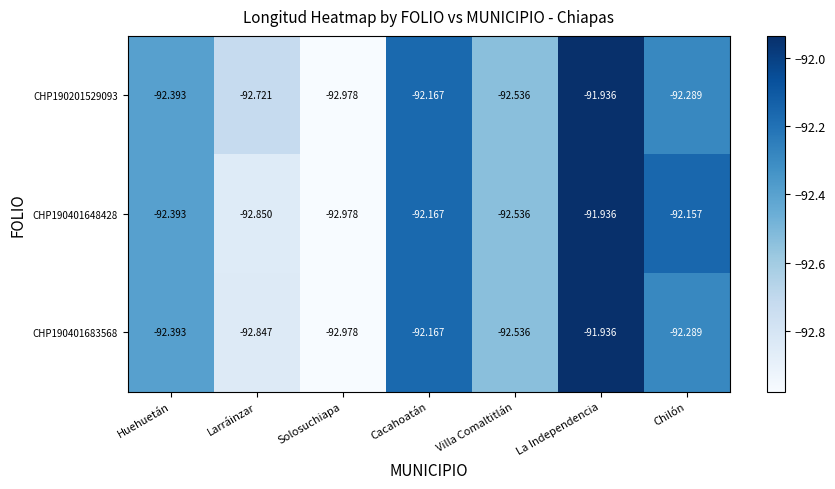

At which label does CHP190401683568 first exceed -92?

La Independencia